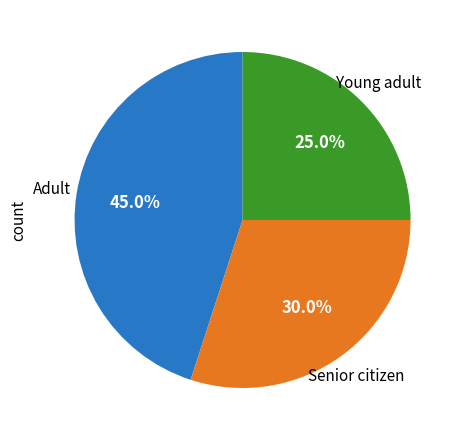

What is the smallest slice in the pie chart?

Young adult